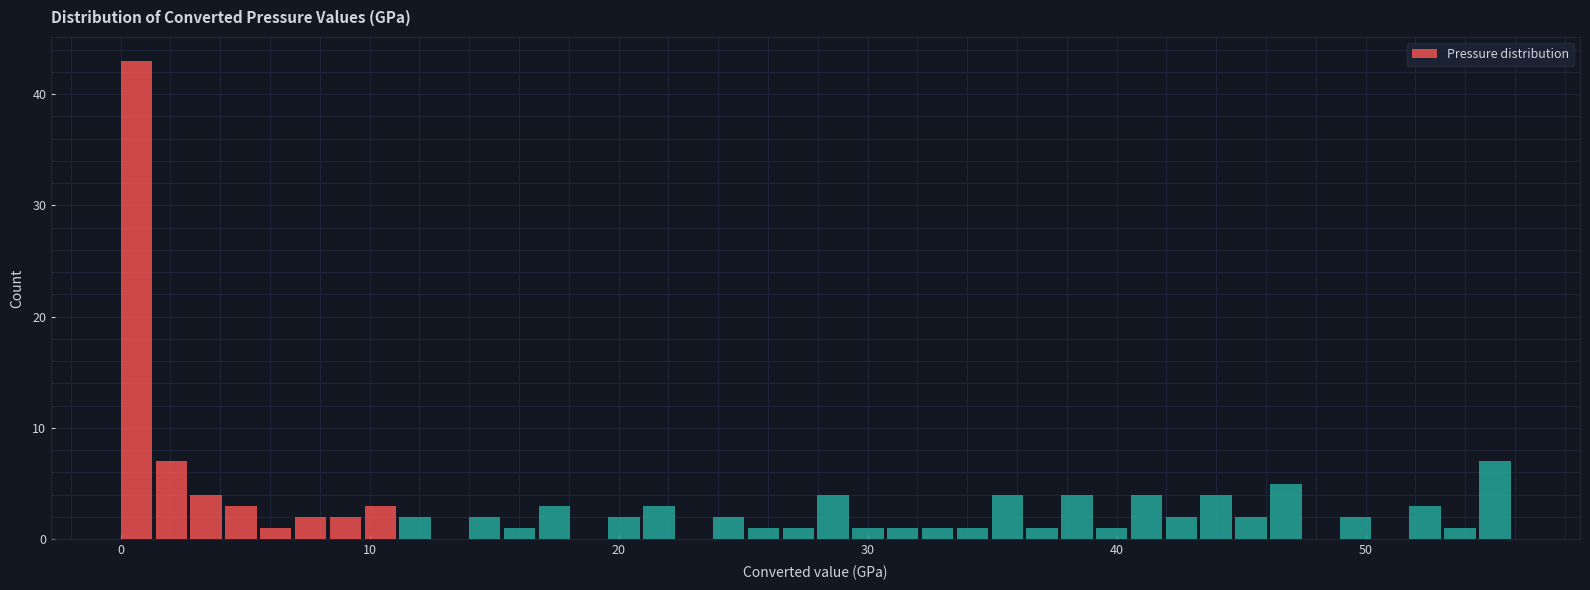

Around what value on the x-axis is the tallest bar? Give the approximate position of its centre, as read against the axis.

1